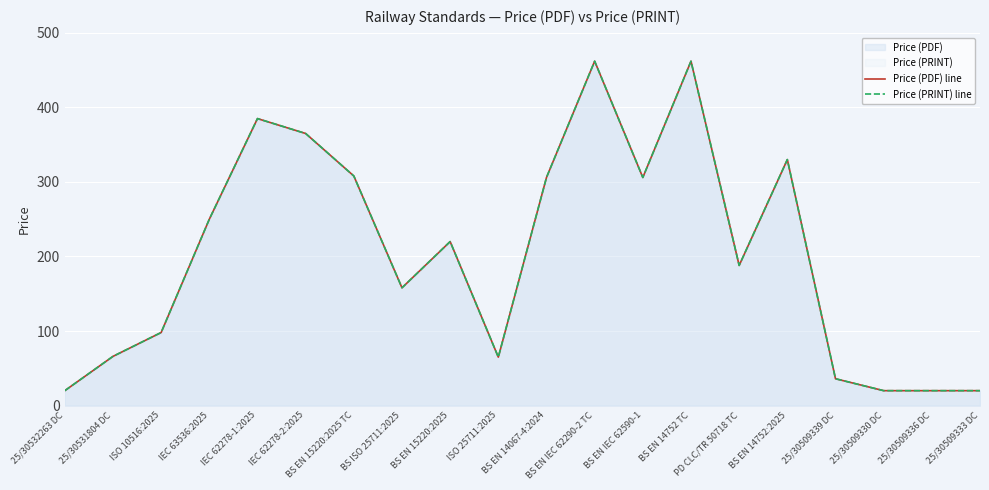

At which label does Price (PDF) line first exceed 220?

IEC 63536:2025